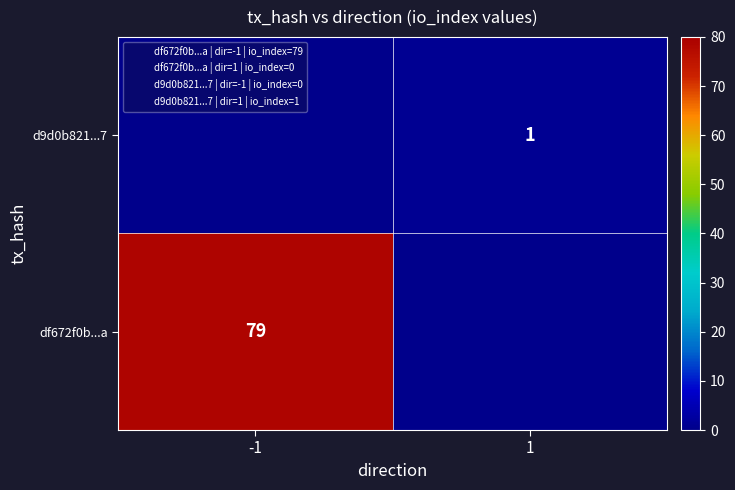

Count the df672f0b...a values in the range 0 to 79.

2